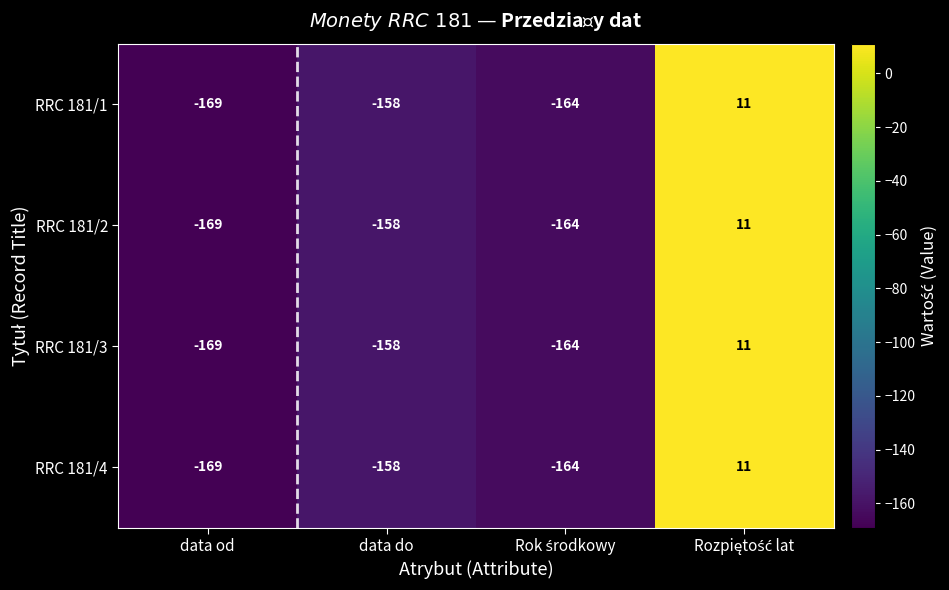

Reading left to right, list all the values displayed in this chart.

RRC 181/1: -169	-158	-164	11
RRC 181/2: -169	-158	-164	11
RRC 181/3: -169	-158	-164	11
RRC 181/4: -169	-158	-164	11